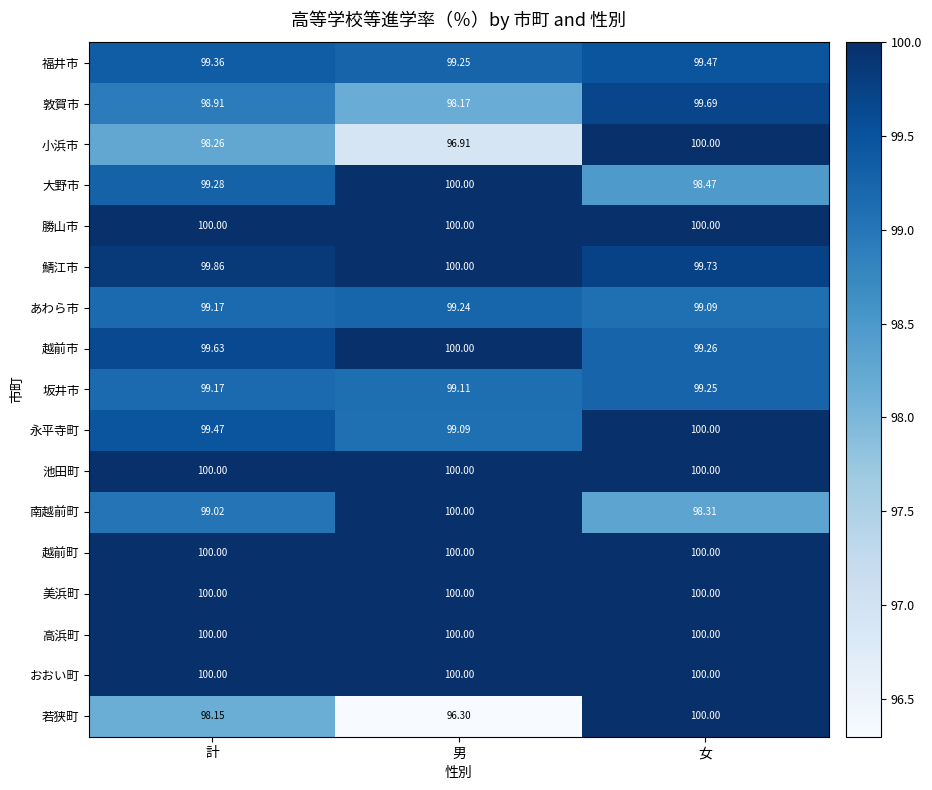

At which label is 大野市 closest to 99?

計